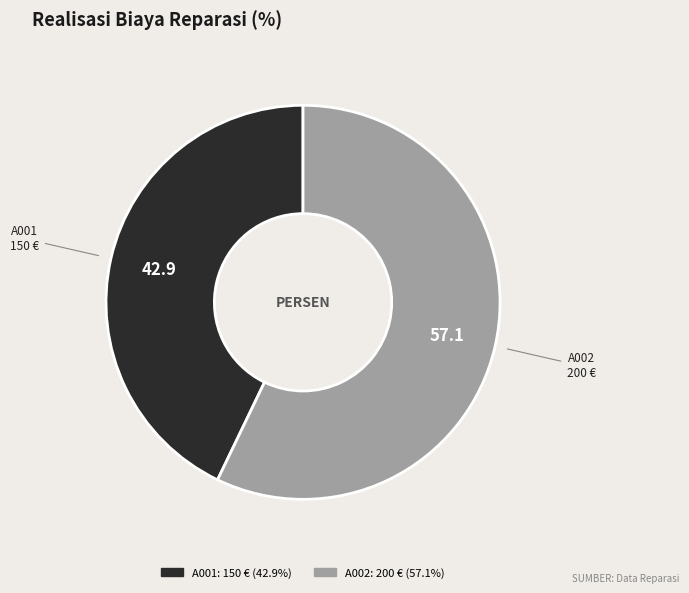

Does any single category account for the majority?

Yes